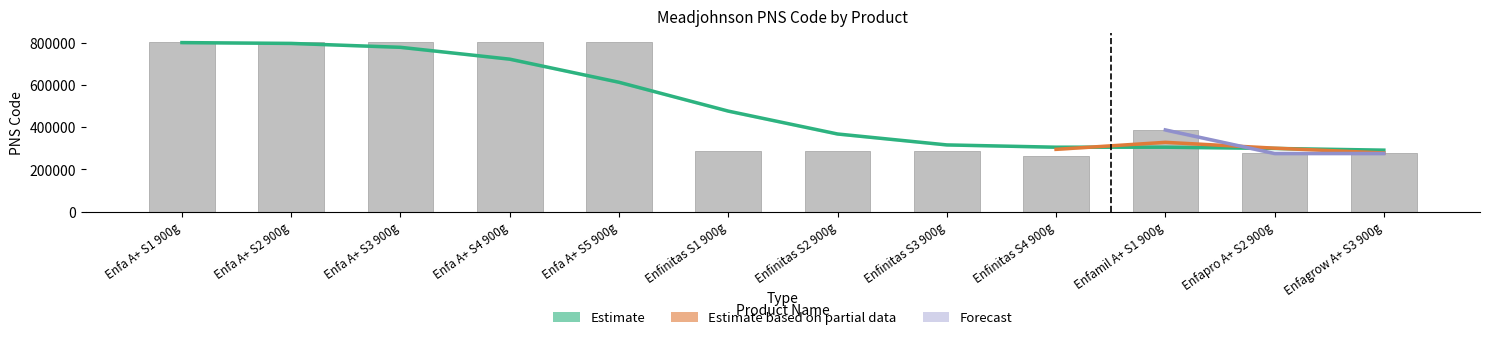

Rank the categories by value from lowest to highest.

Enfinitas S4 900g, Enfapro A+ S2 900g, Enfagrow A+ S3 900g, Enfinitas S3 900g, Enfinitas S1 900g, Enfinitas S2 900g, Enfamil A+ S1 900g, Enfa A+ S1 900g, Enfa A+ S2 900g, Enfa A+ S4 900g, Enfa A+ S3 900g, Enfa A+ S5 900g